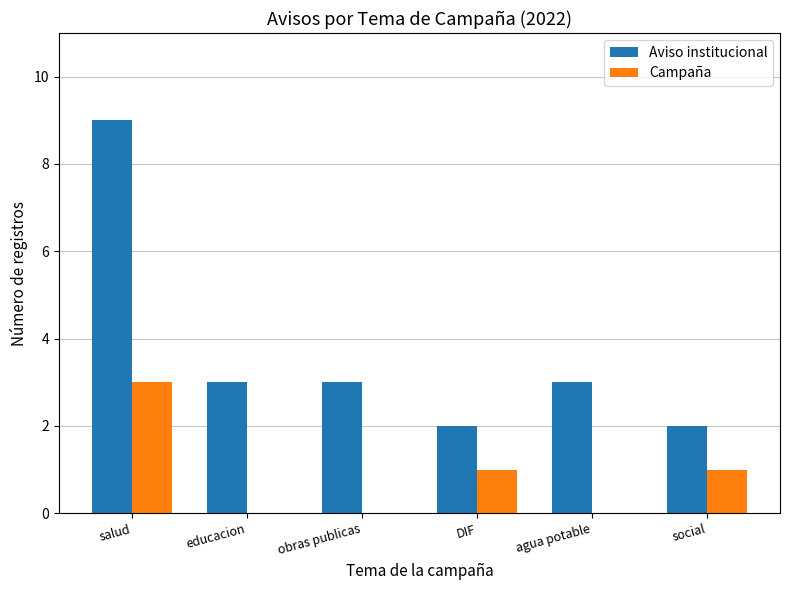

True or false: Aviso institucional has a value of 3 at educacion.

True